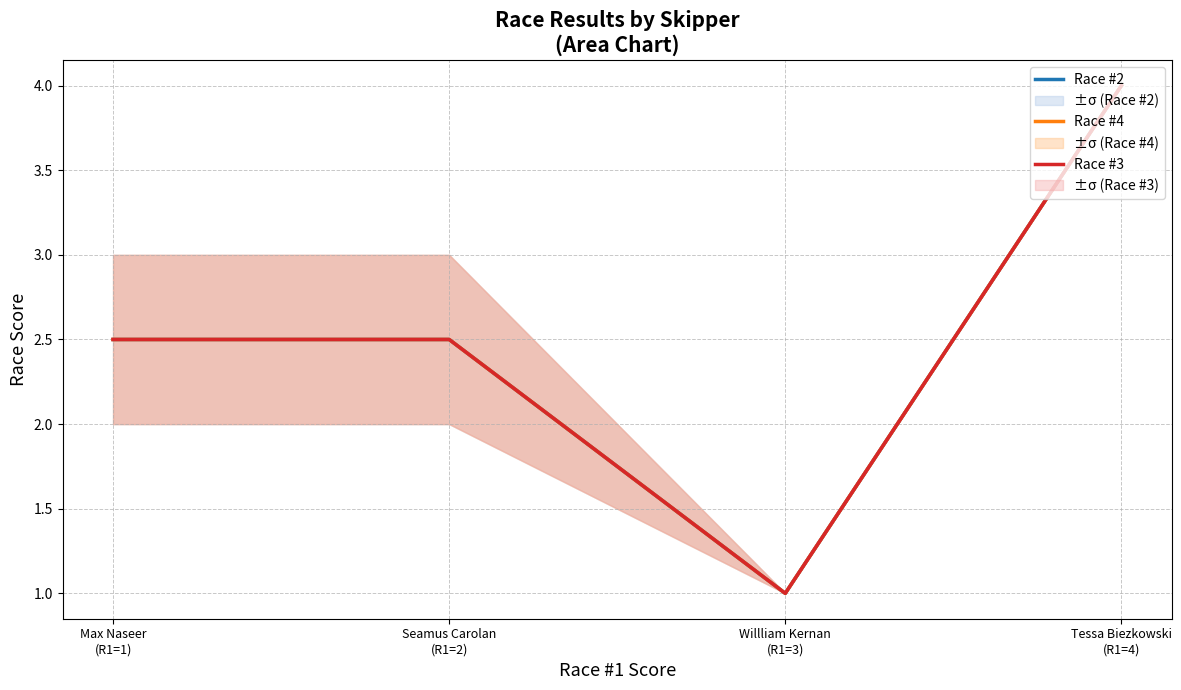

How many data points in Race #2 are less than 2?

1